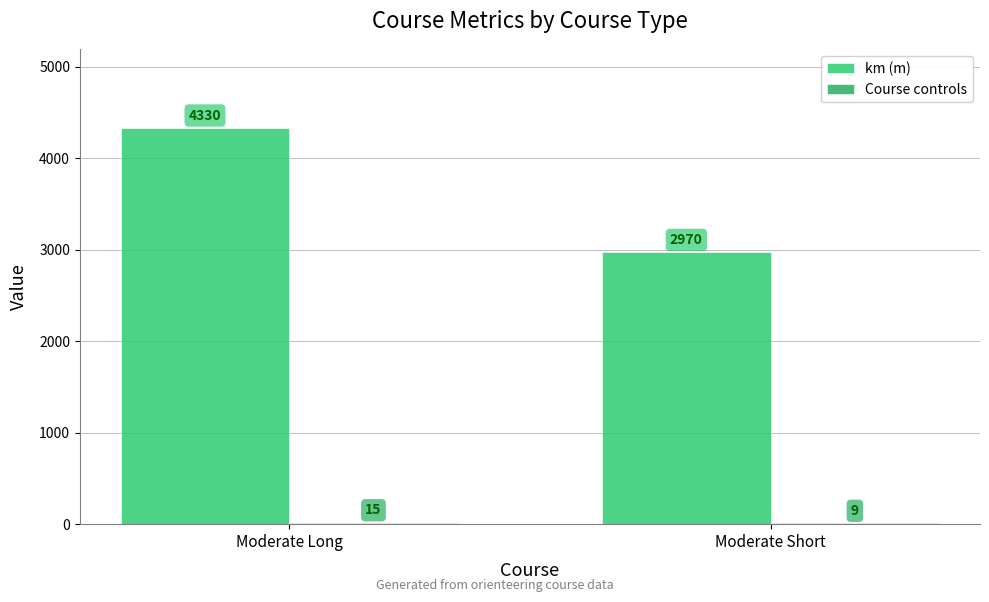

Are the bars grouped side by side (vs. stacked)?

Yes